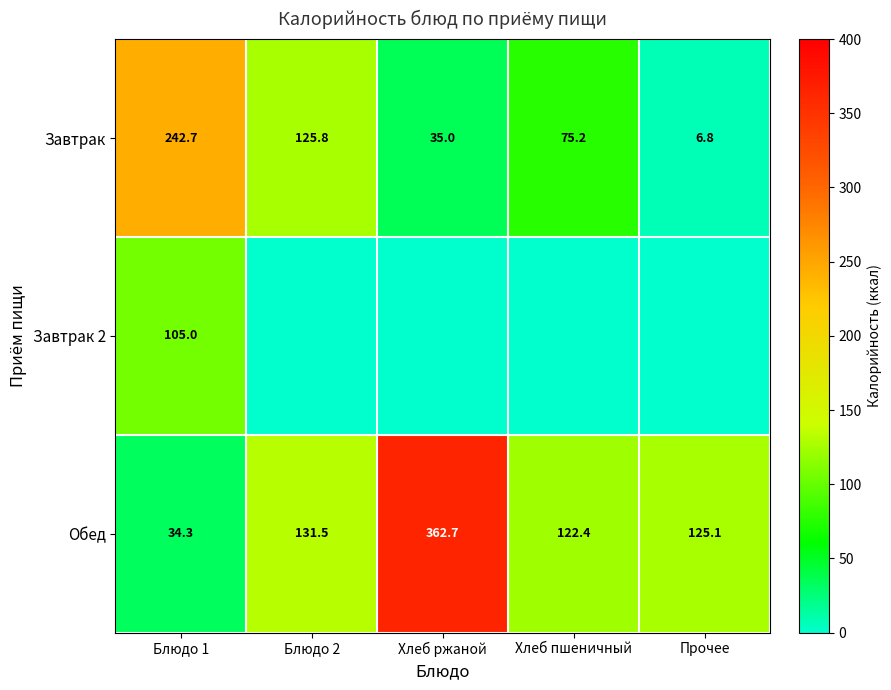

At which label does Завтрак reach its minimum?

Прочее